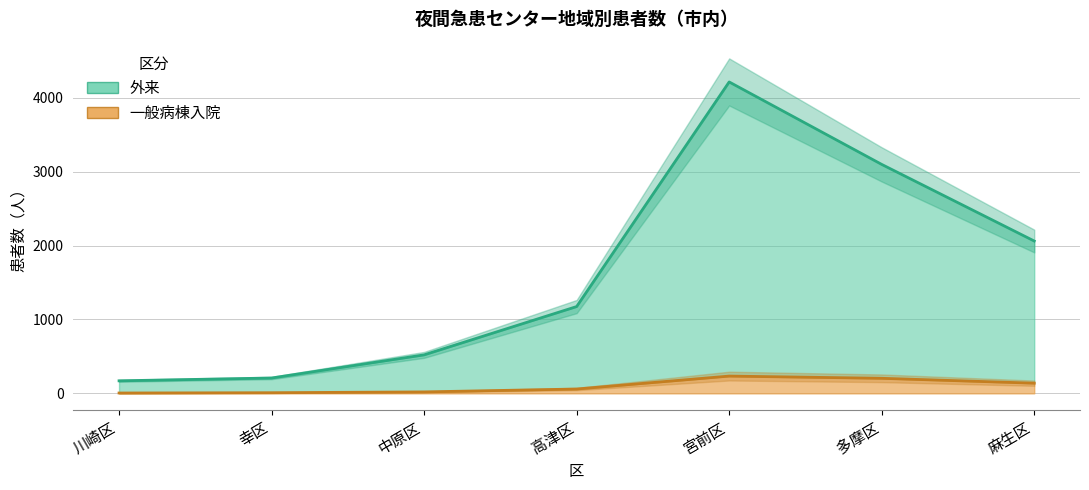

True or false: 一般病棟入院 has a value of 9 at 幸区.

True